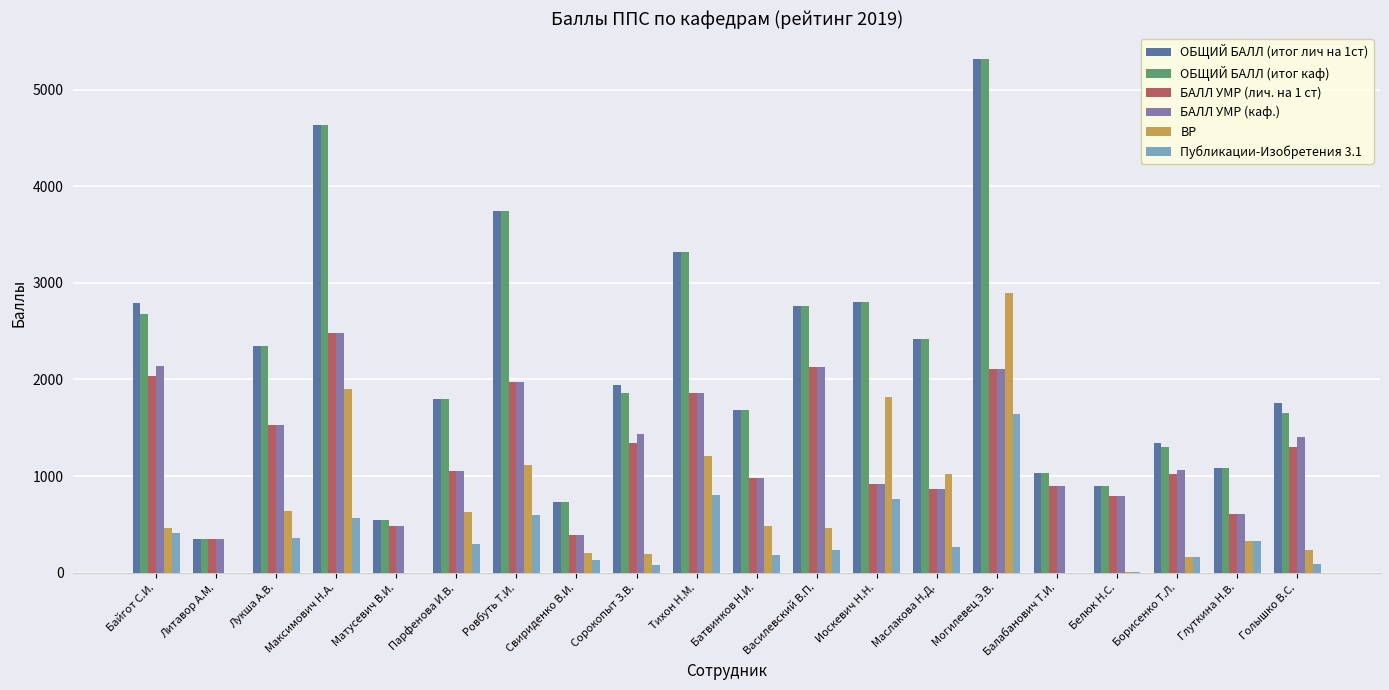

How many groups of bars are there?

20